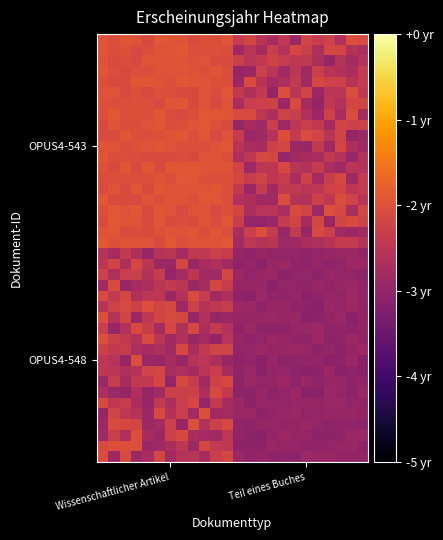

Count the number of data series in this chart.

40